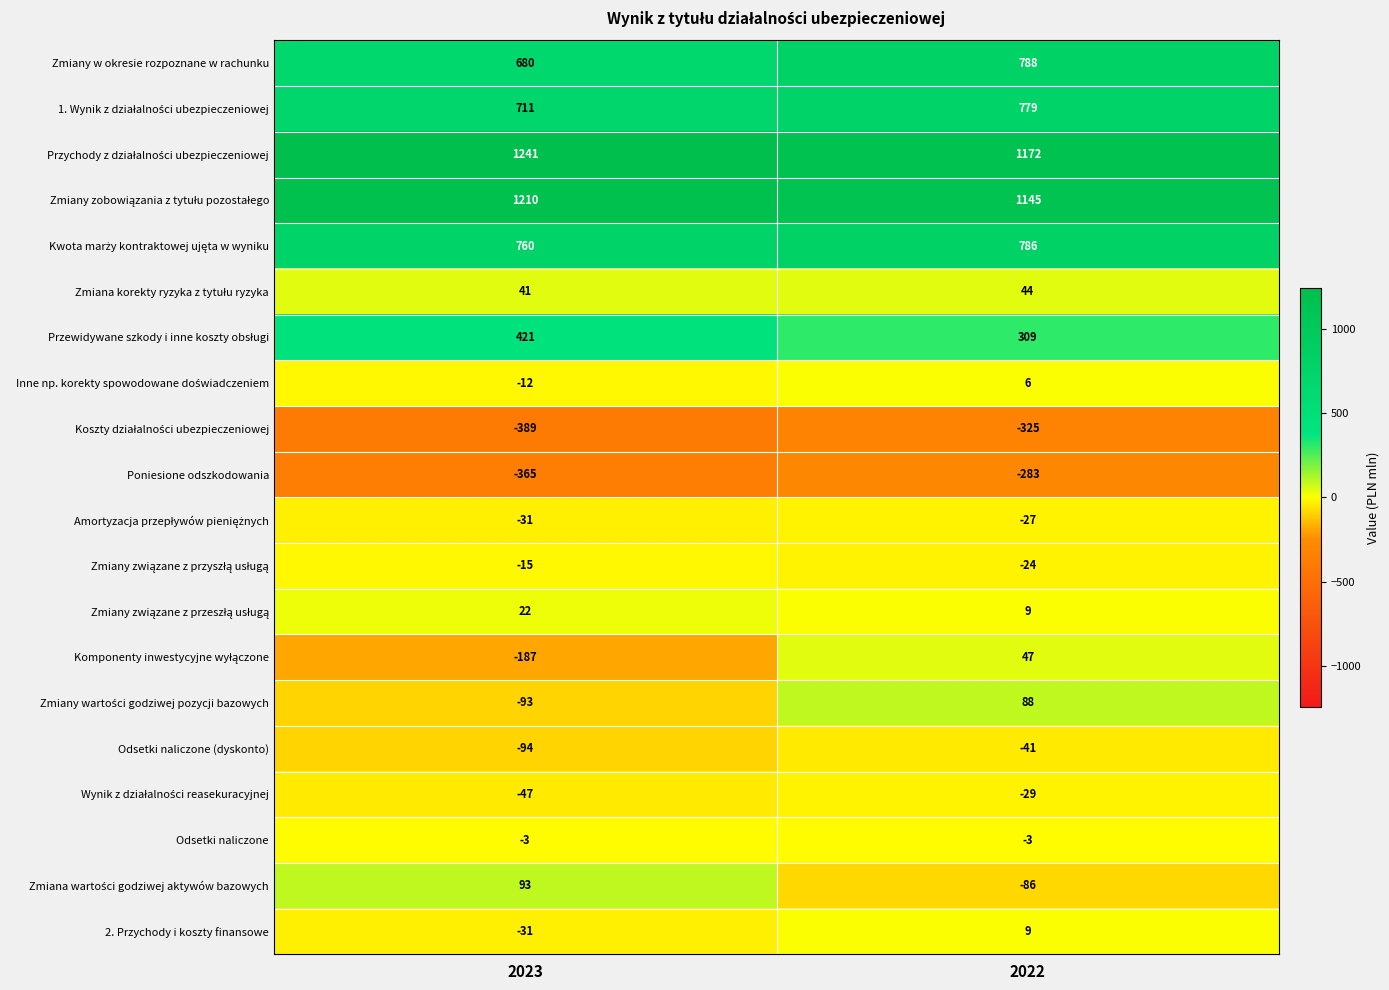

Rank the categories by Poniesione odszkodowania value from highest to lowest.

2022, 2023